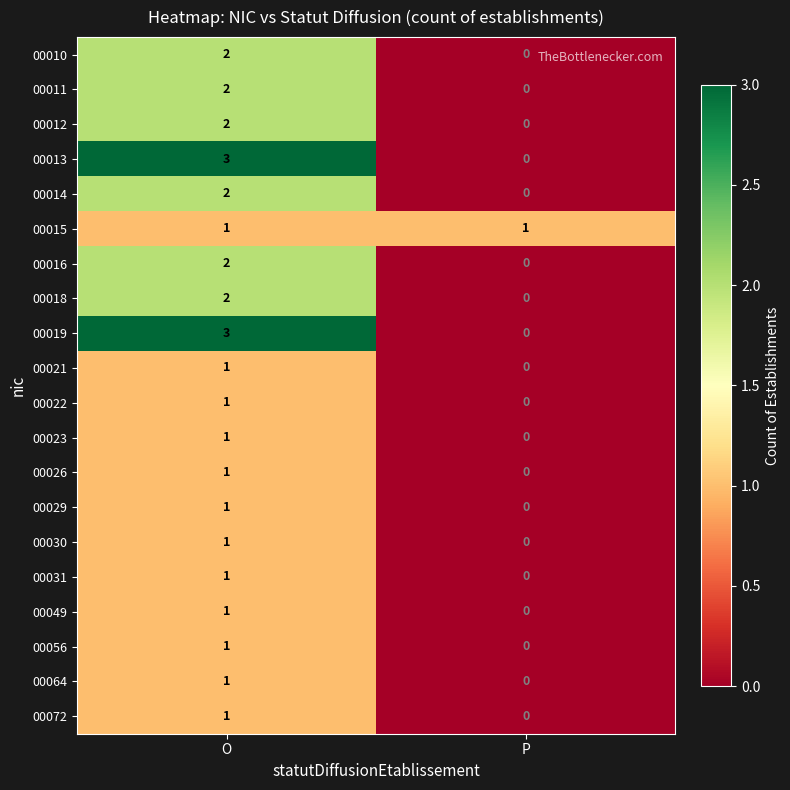

The 00011 series shows 0 at P. True or false?

True